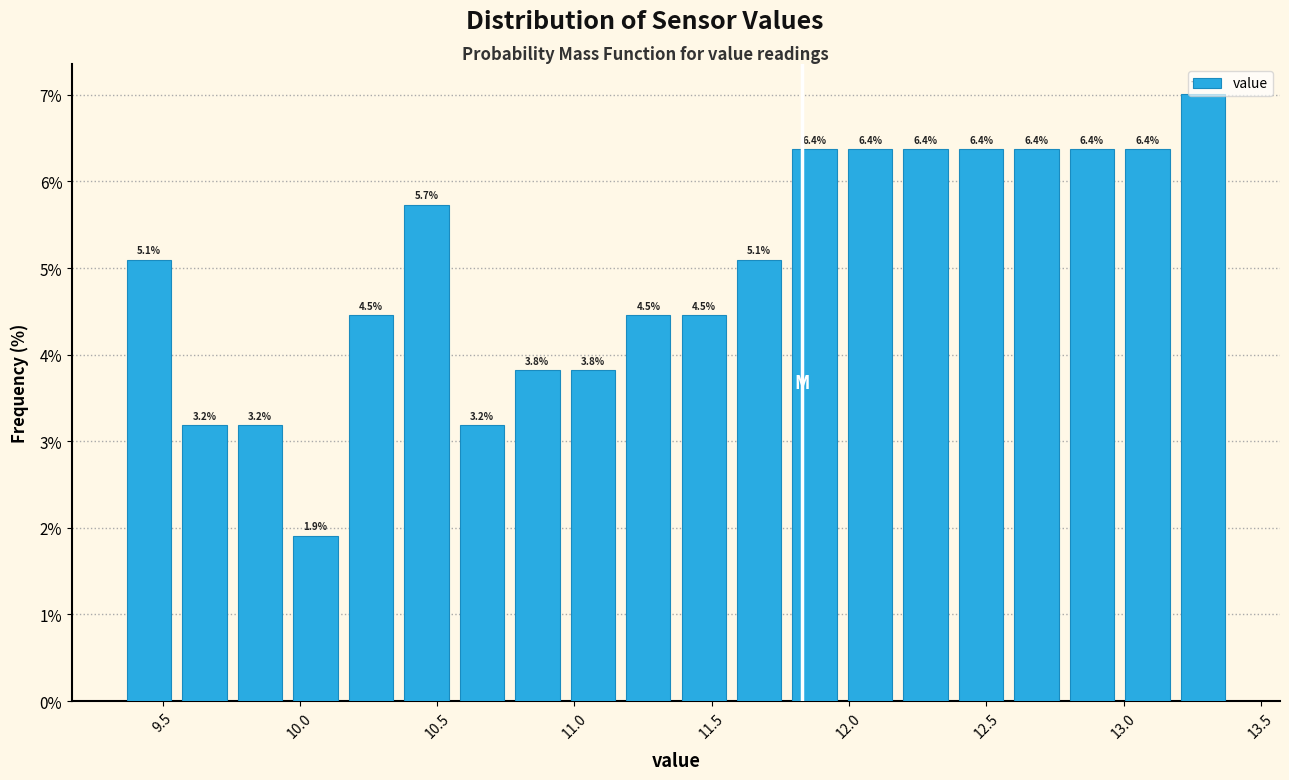

Over which range of the x-axis is the bar tallest?

13.20 to 13.40